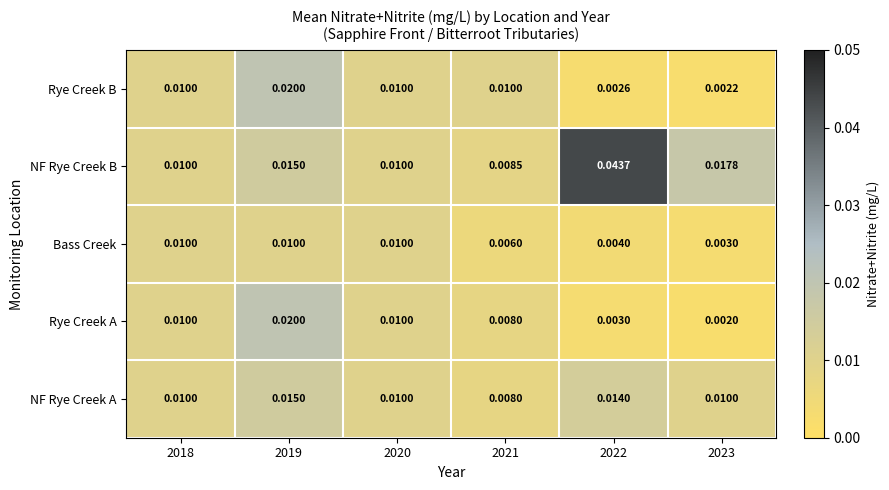

Which series has the largest total across all categories?

NF Rye Creek B